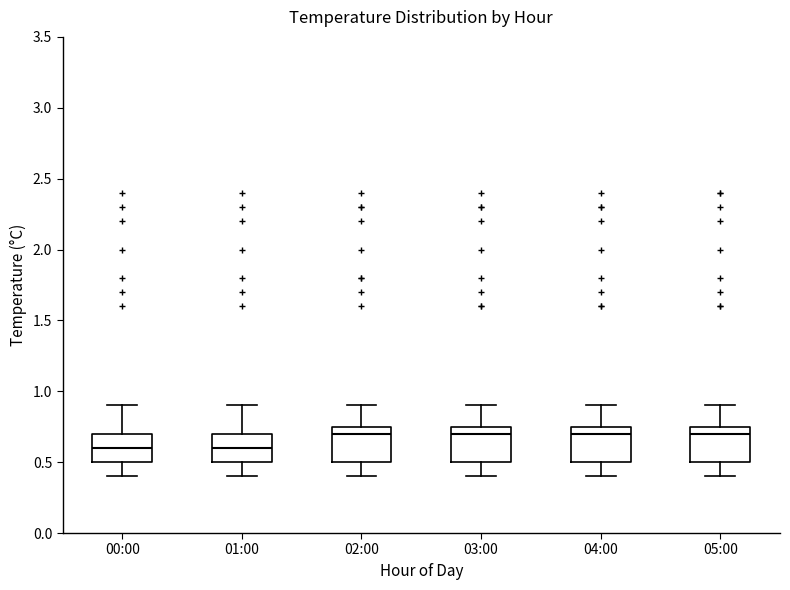

Reading left to right, transcribe this box plot: for each box, give where its median line is, the range the box spans, and where its two whiskers end, as read against the y-axis. The values are not printed on the chart, so give them approximately, as read against the axis.

00:00: median 0.60, box 0.50 to 0.70, whiskers 0.40 to 0.90
01:00: median 0.60, box 0.50 to 0.70, whiskers 0.40 to 0.90
02:00: median 0.70, box 0.50 to 0.75, whiskers 0.40 to 0.90
03:00: median 0.70, box 0.50 to 0.75, whiskers 0.40 to 0.90
04:00: median 0.70, box 0.50 to 0.75, whiskers 0.40 to 0.90
05:00: median 0.70, box 0.50 to 0.75, whiskers 0.40 to 0.90